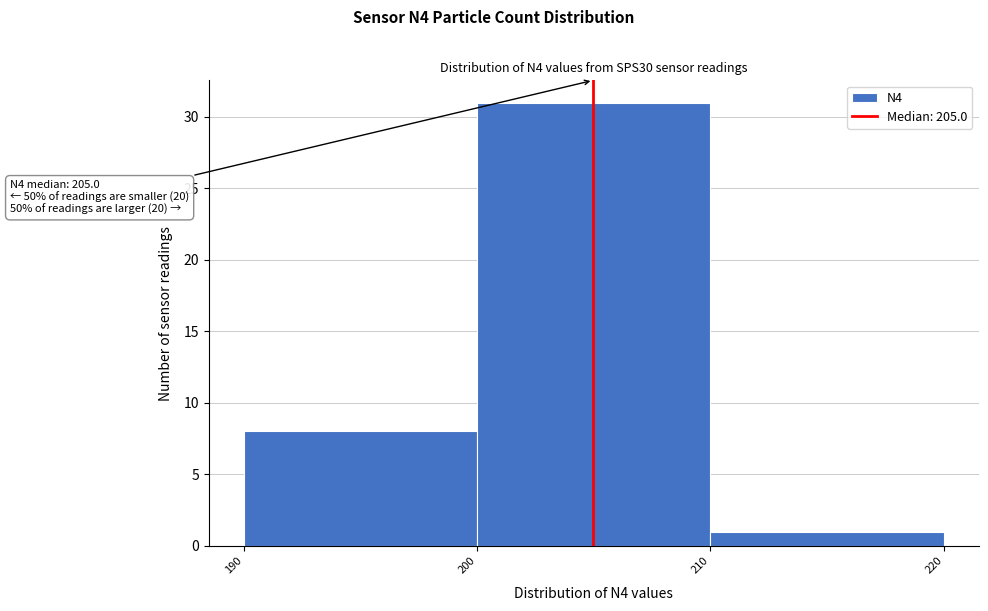

Over which range of the x-axis is the bar tallest?

200 to 210